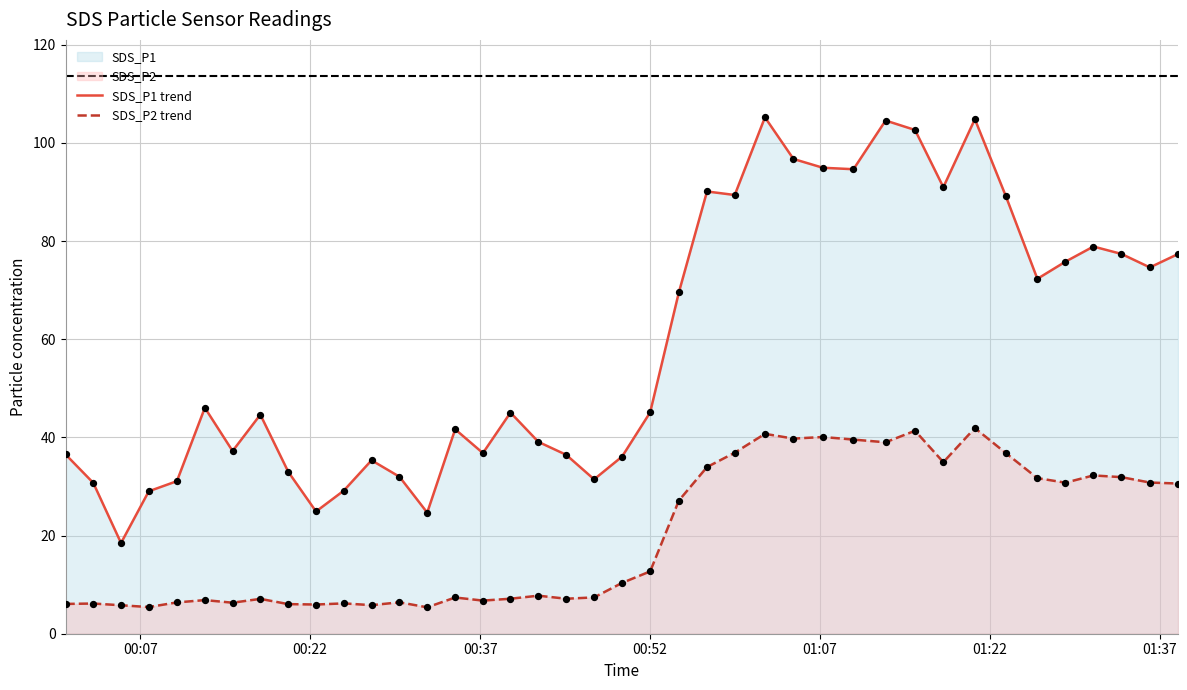

Which series reaches the maximum Y coordinate?

SDS_P1 trend